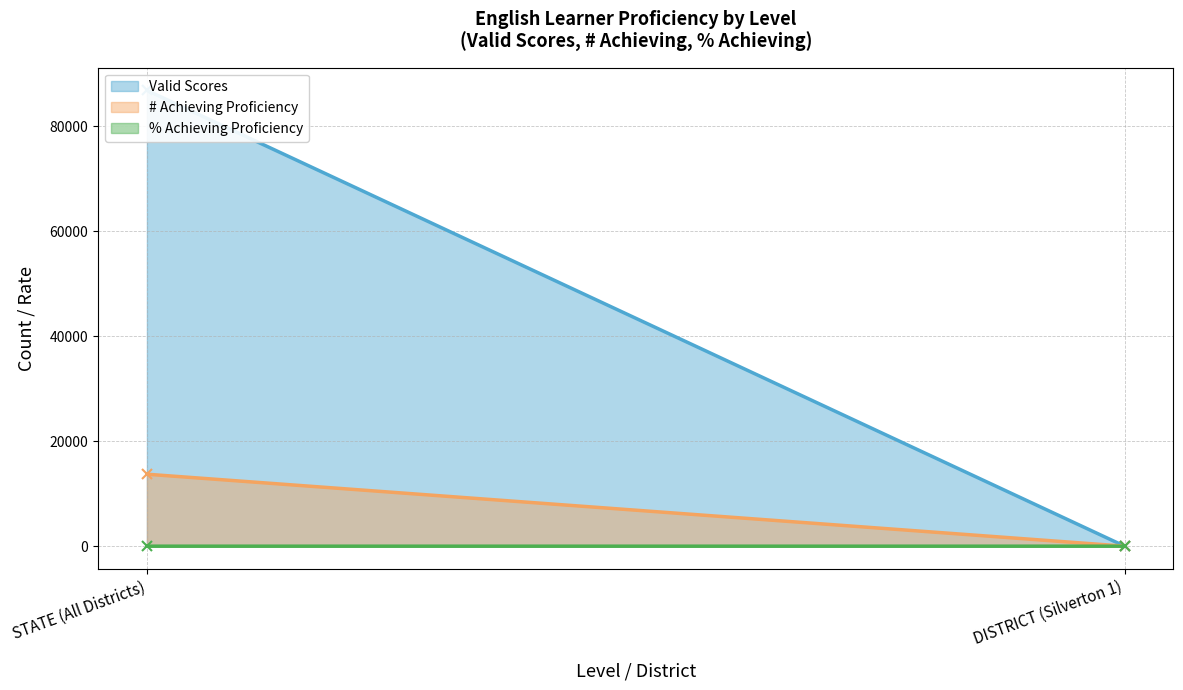

How many values in the Valid Scores series are below 86856?

1